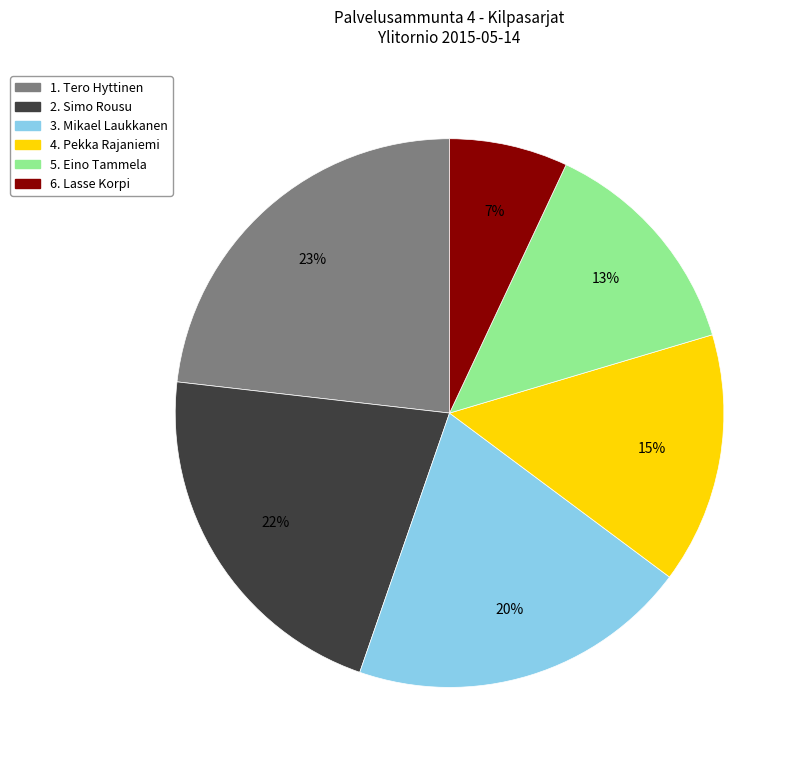

Is it true that 2. Simo Rousu is 12% of the pie?

False